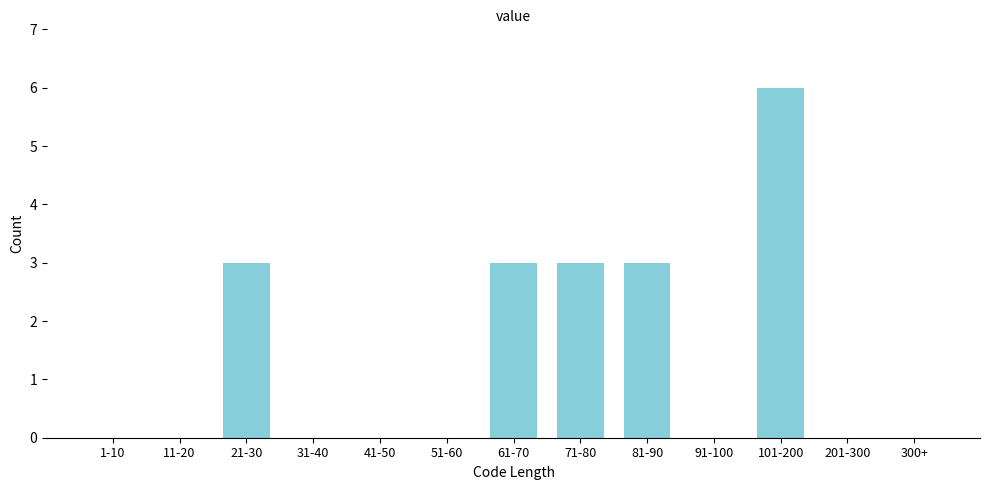

Reading left to right, list all the values displayed in this chart.

1-10=0	11-20=0	21-30=3	31-40=0	41-50=0	51-60=0	61-70=3	71-80=3	81-90=3	91-100=0	101-200=6	201-300=0	300+=0